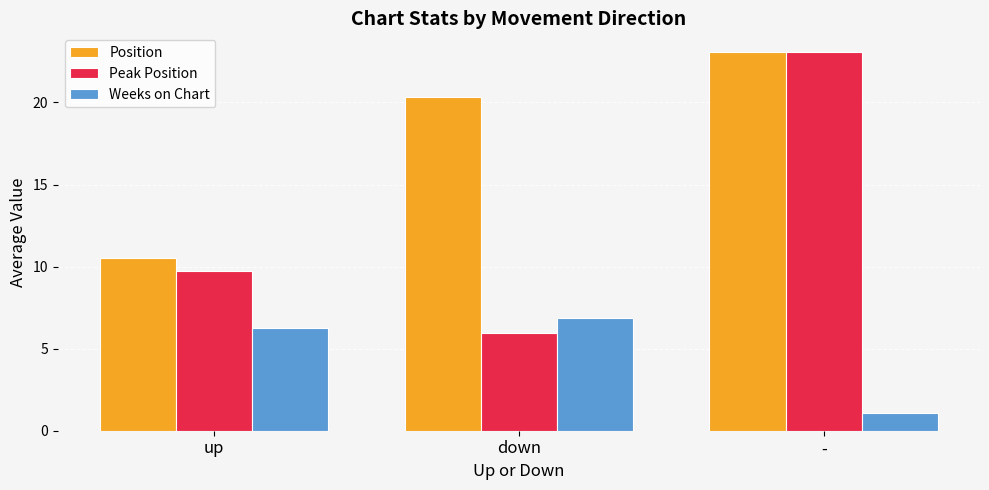

Read the Position value at -.

23.1